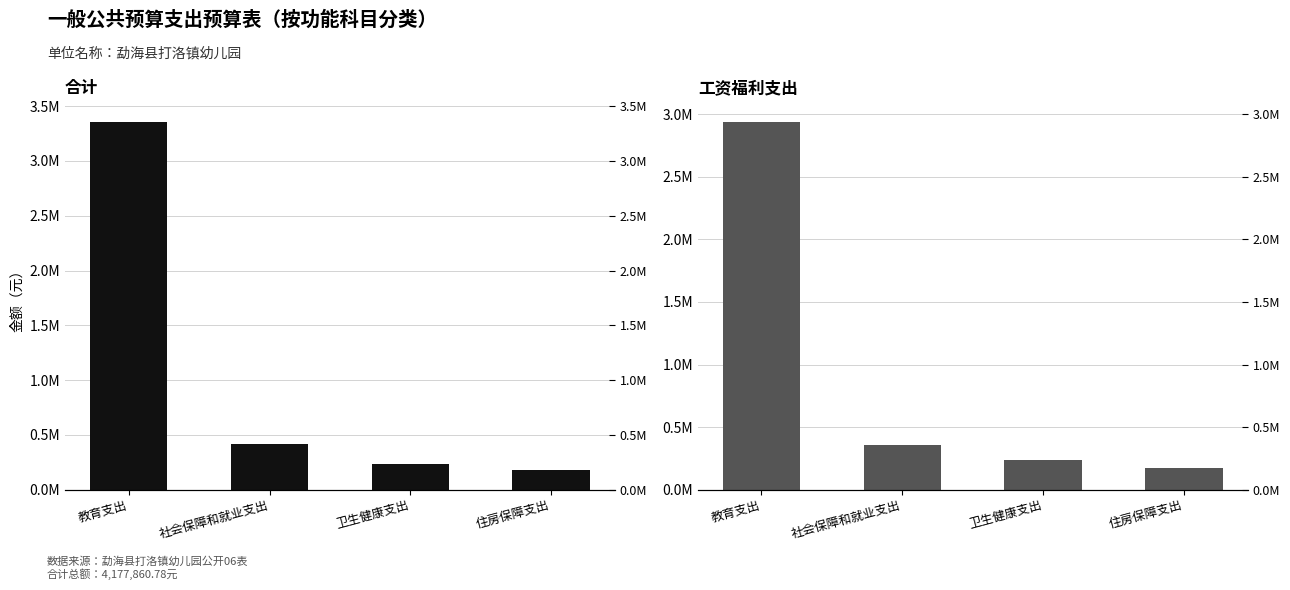

What position from the left is 卫生健康支出?

3